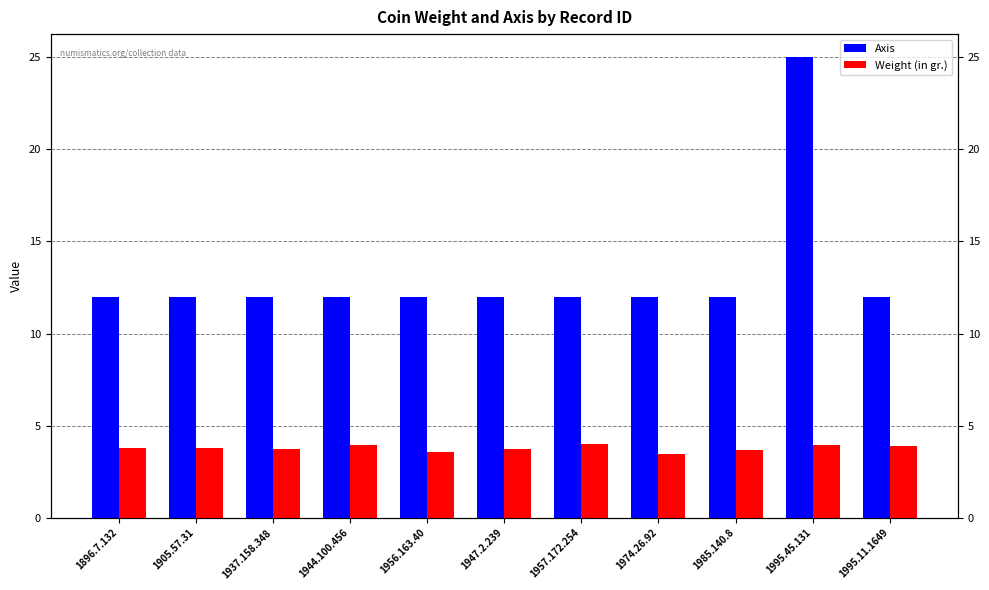

Which series has the largest total across all categories?

Axis